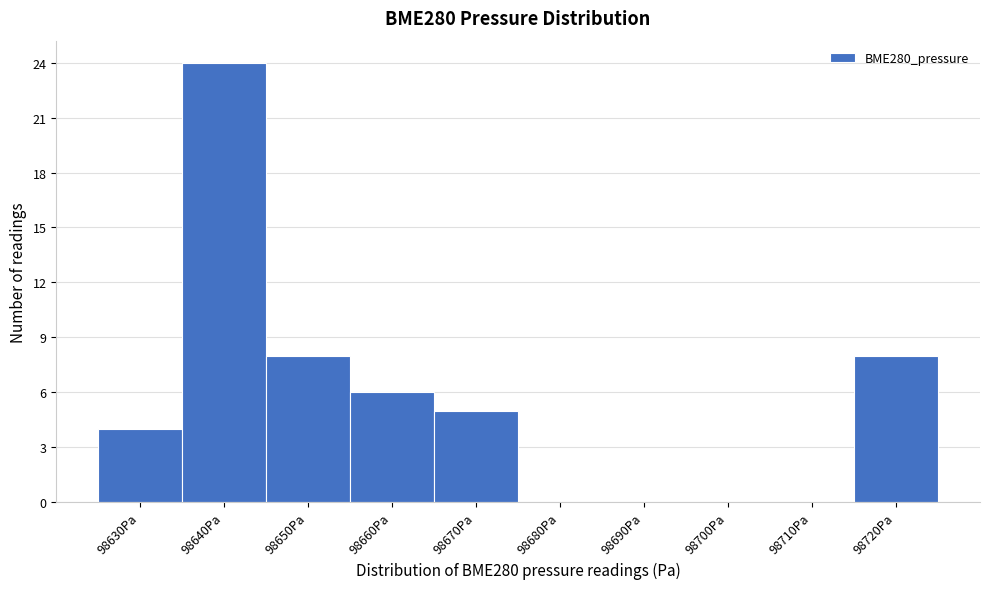

Reading left to right, extract all data points from this chart.

98630Pa=4	98640Pa=24	98650Pa=8	98660Pa=6	98670Pa=5	98680Pa=0	98690Pa=0	98700Pa=0	98710Pa=0	98720Pa=8